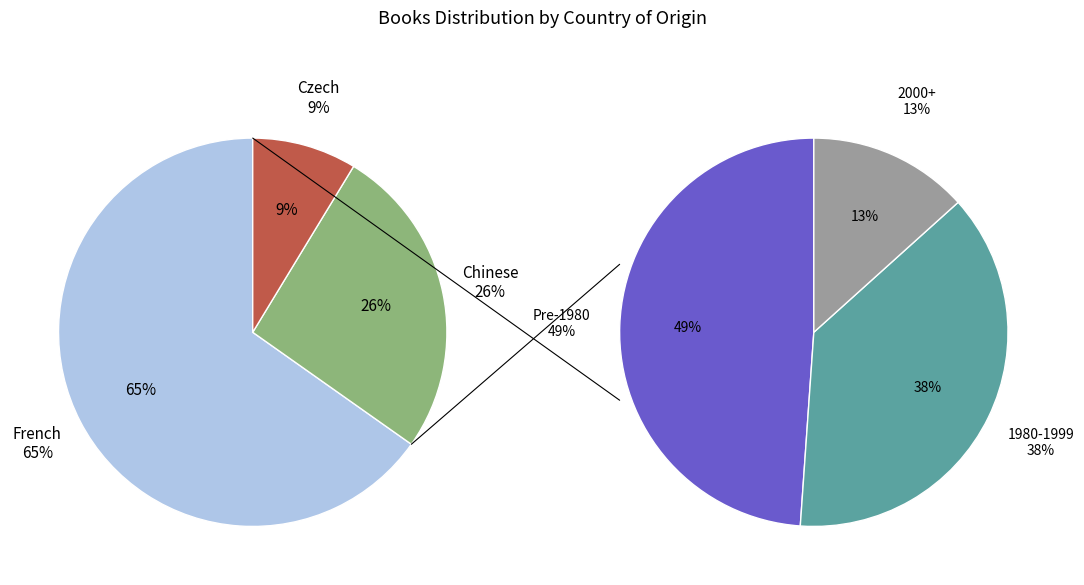

How much of the chart is everything except Czech?

91.3%